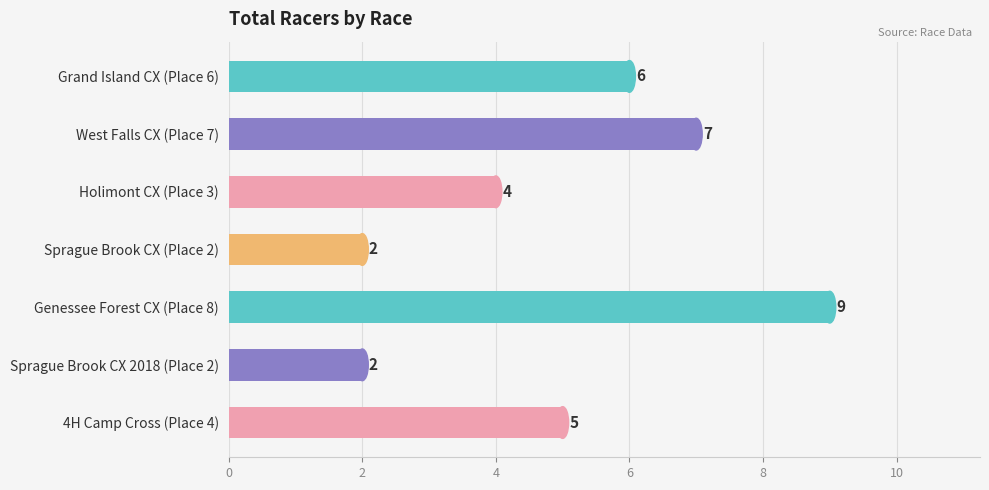

What is the value of the 1st bar from the top?

6